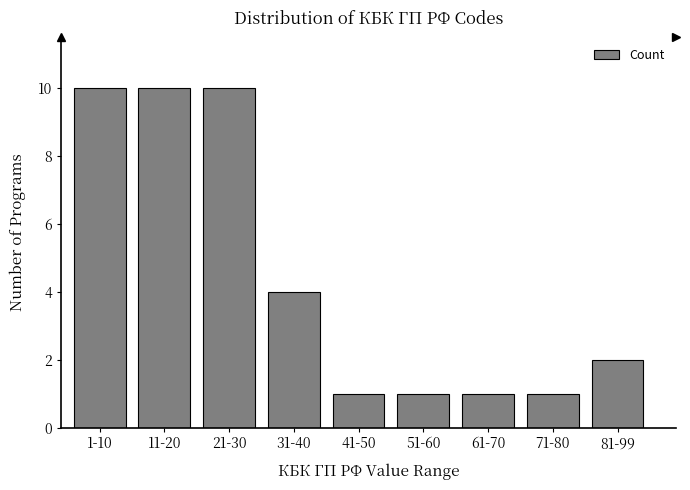

Reading right to left, what are all the values shown in this chart?

81-99=2	71-80=1	61-70=1	51-60=1	41-50=1	31-40=4	21-30=10	11-20=10	1-10=10